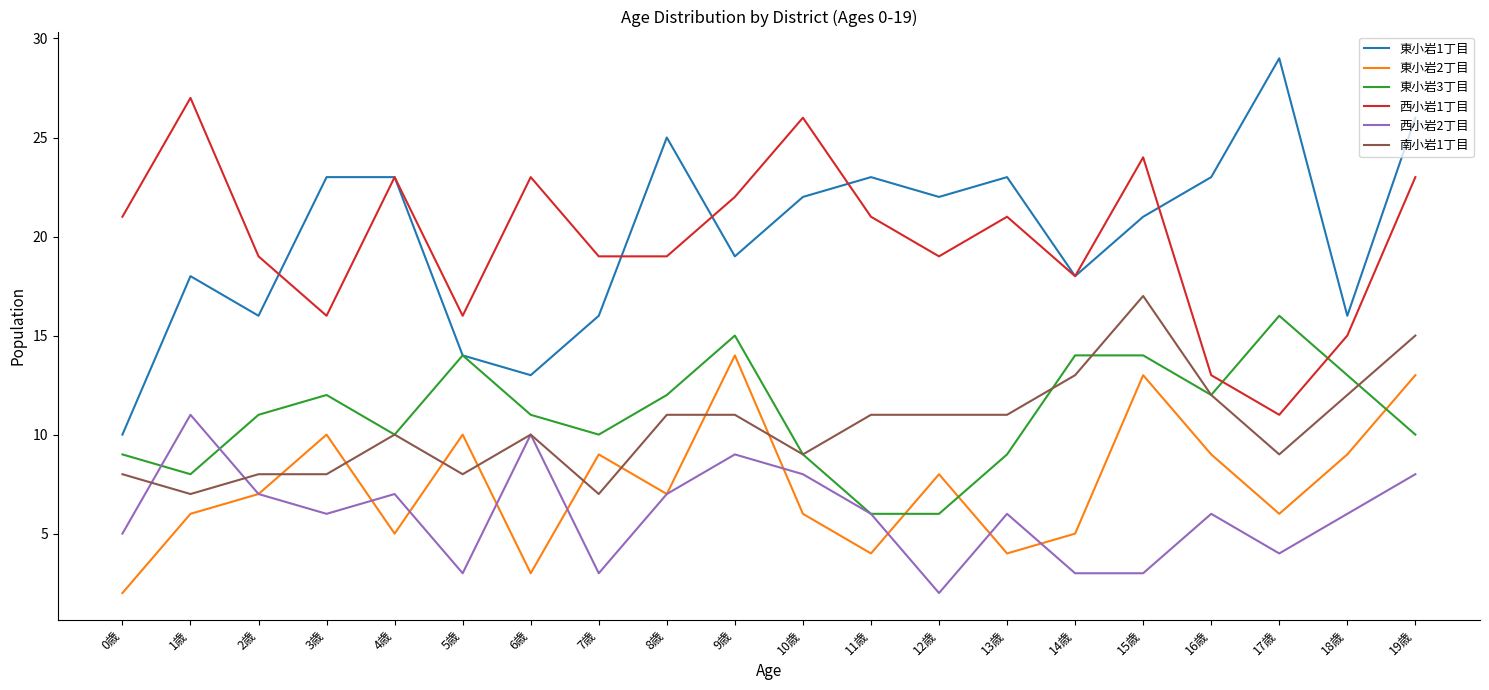

At which category is the sum across all series the highest?

19歳